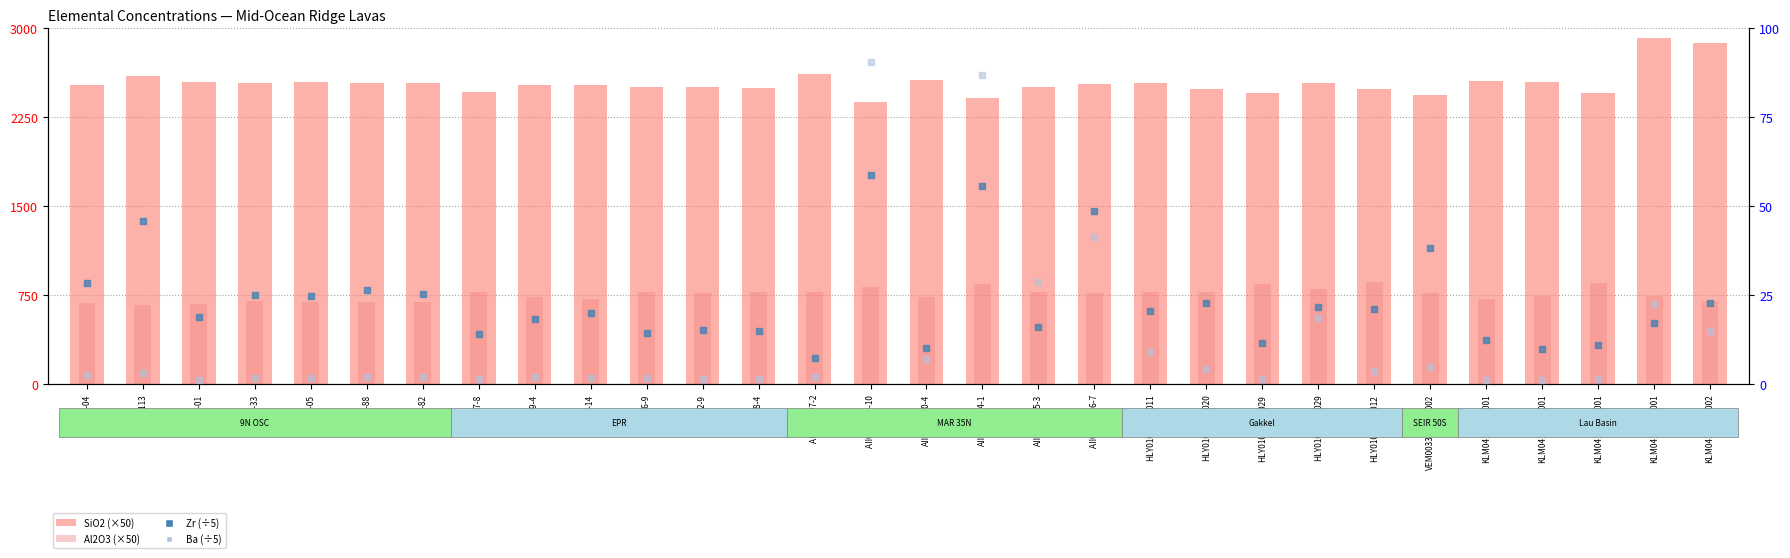

At which category is the sum across all series the highest?

KLM0417-016-001